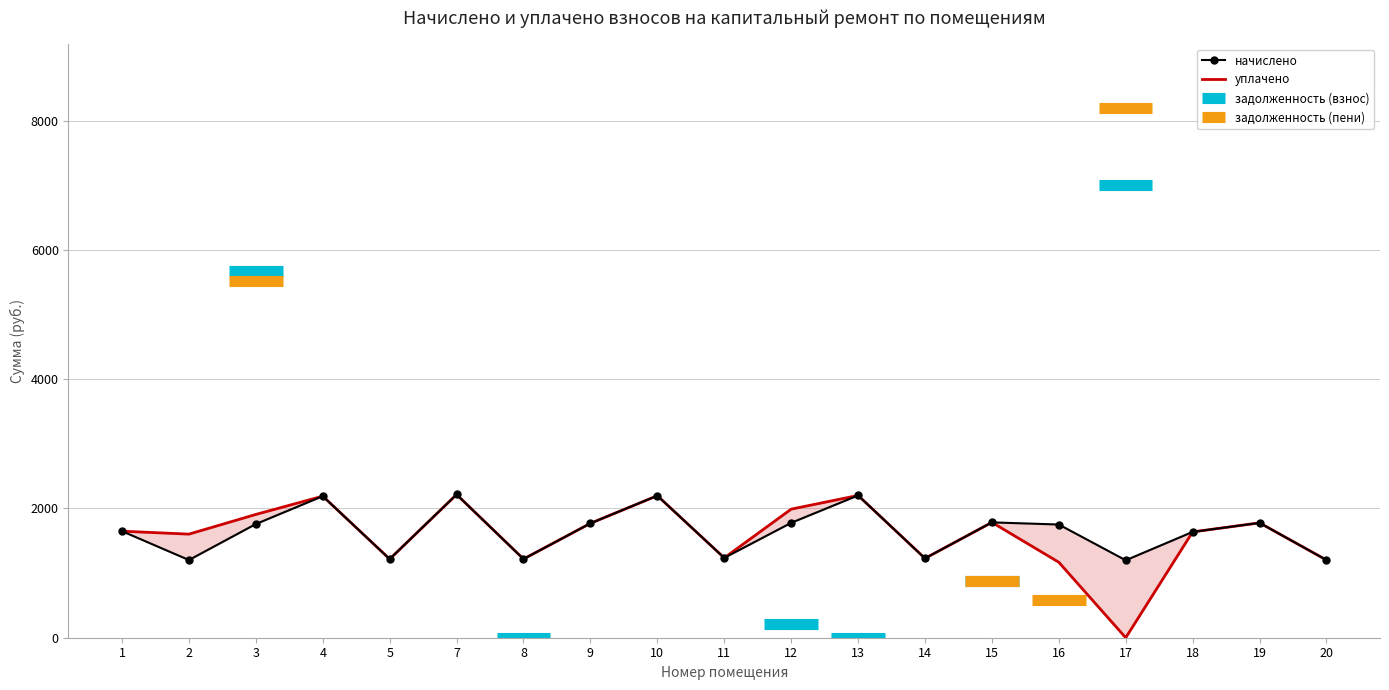

True or false: уплачено and начислено intersect in this chart.

False